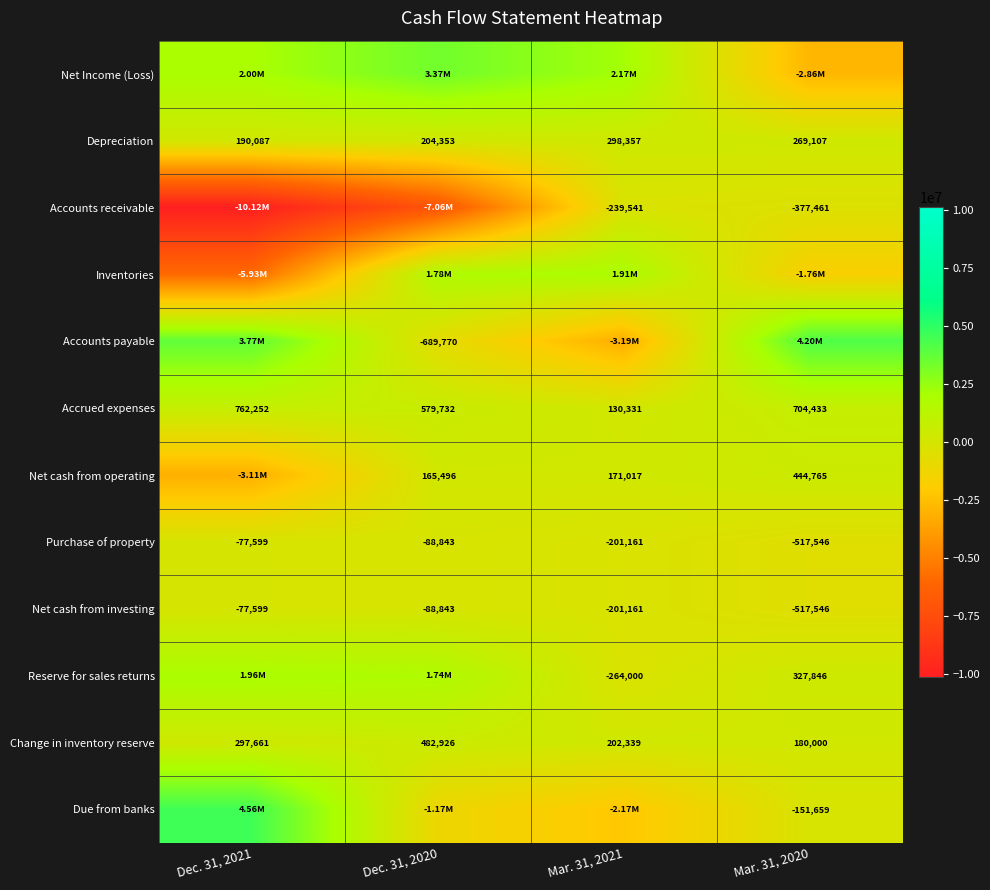

What is the sum of the Net cash from operating values at Dec. 31, 2020 and Mar. 31, 2020?

610261